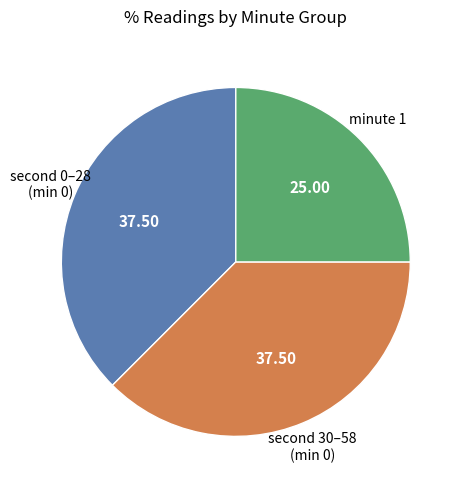

Is there any slice that represents more than half of the pie?

No